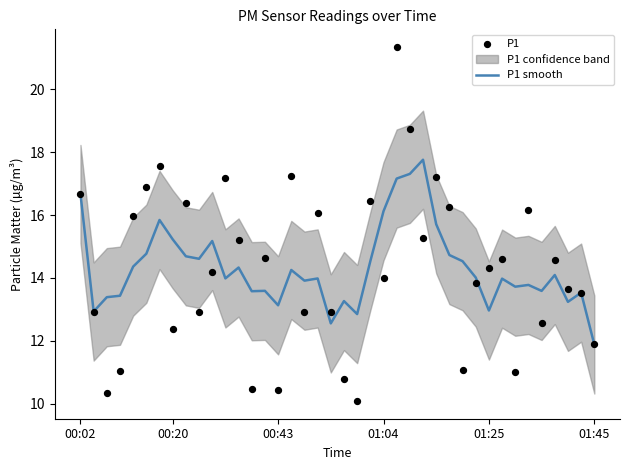

Which series has the largest total across all categories?

P1 smooth